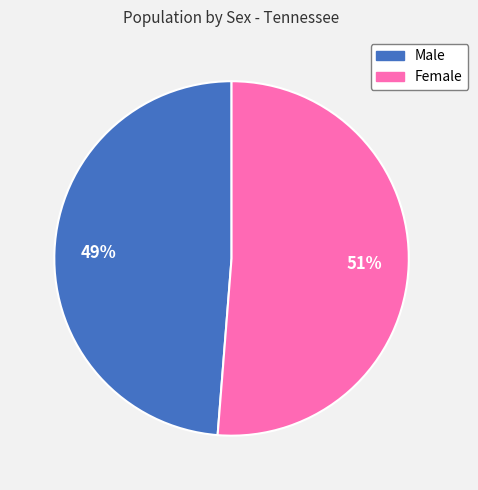

To the nearest percent, what is the average slice percentage?

50%